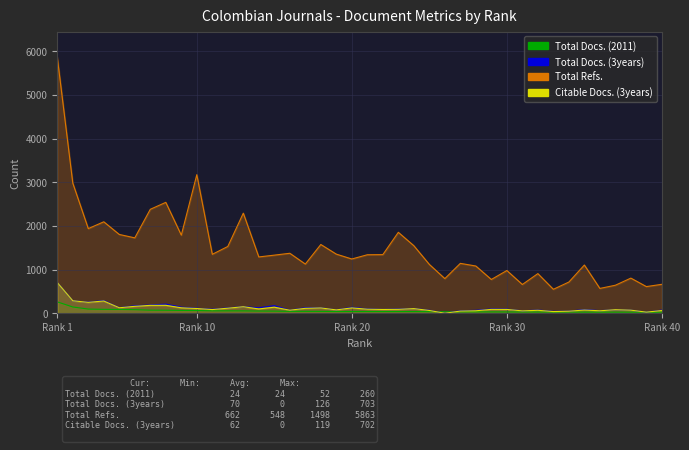

Read the Total Docs. (2011) value at 25, to the nearest 50.

50